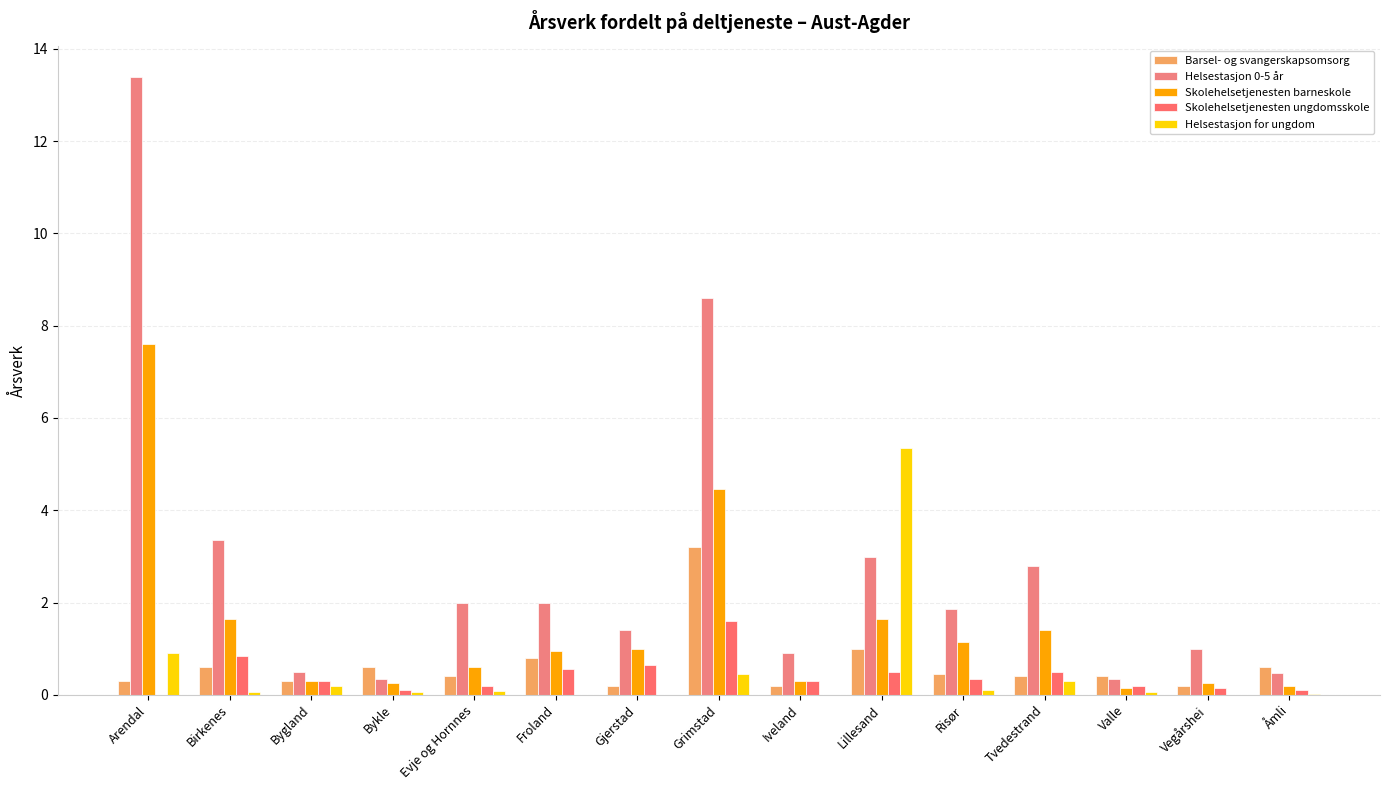

Is it true that Helsestasjon 0-5 år equals 0.6 at Froland?

False